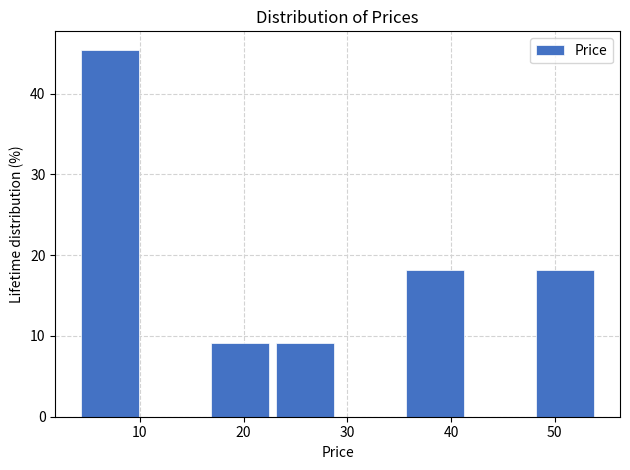

Reading left to right, transcribe this chart: for each bar, give the range it covers on the x-axis and its height. Neither the bar edges nor the heights are printed on the chart, so give them approximately, as read against the axes.

4 to 10: 45
10 to 17: 0
17 to 23: 9
23 to 29: 9
29 to 35: 0
35 to 42: 18
42 to 48: 0
48 to 54: 18